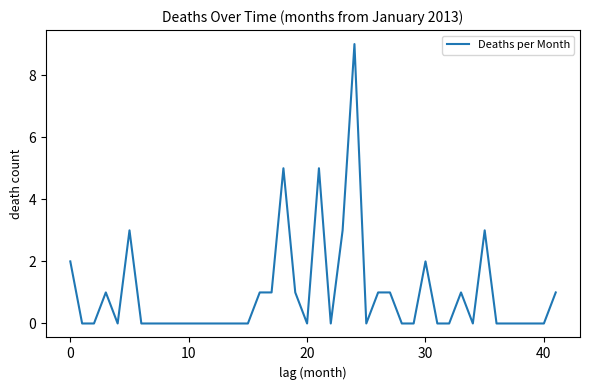

What is the maximum value shown in the chart?

9